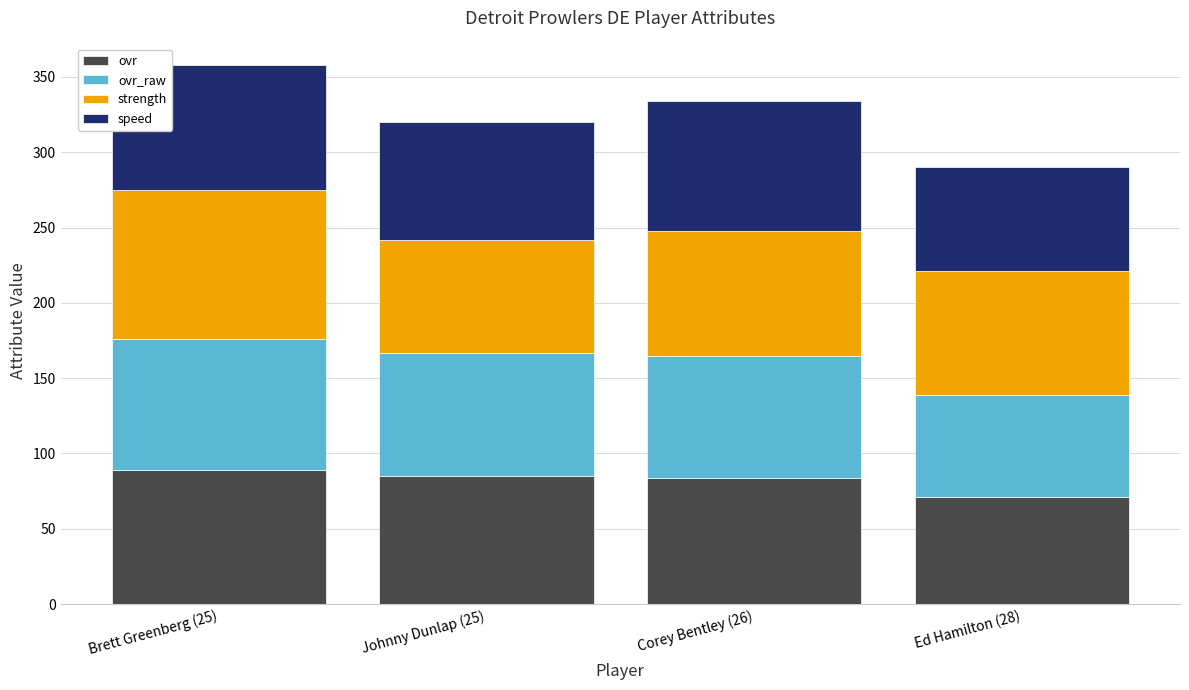

What is the average value of the ovr series?

82